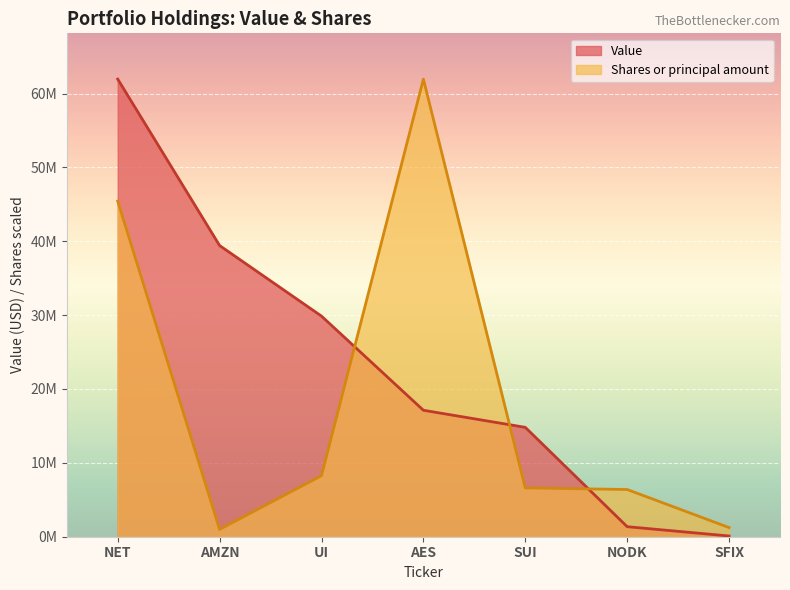

Between AMZN and NET, which is larger?

NET